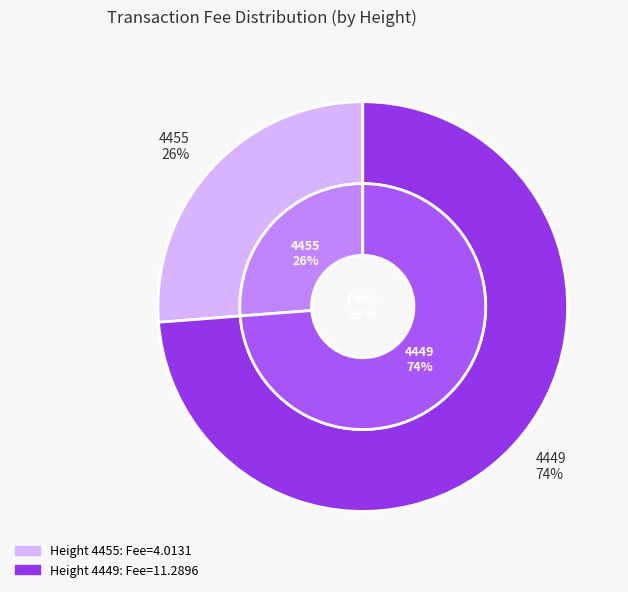

What is the largest slice in the pie chart?

4449